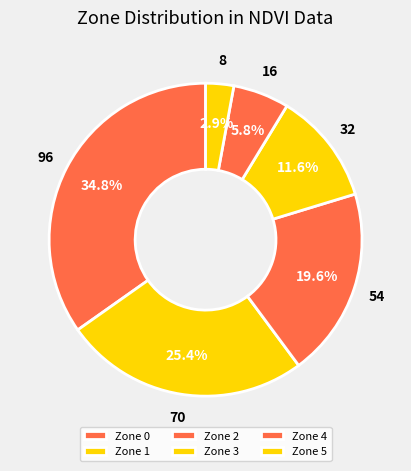

How many slices are in this pie chart?

6